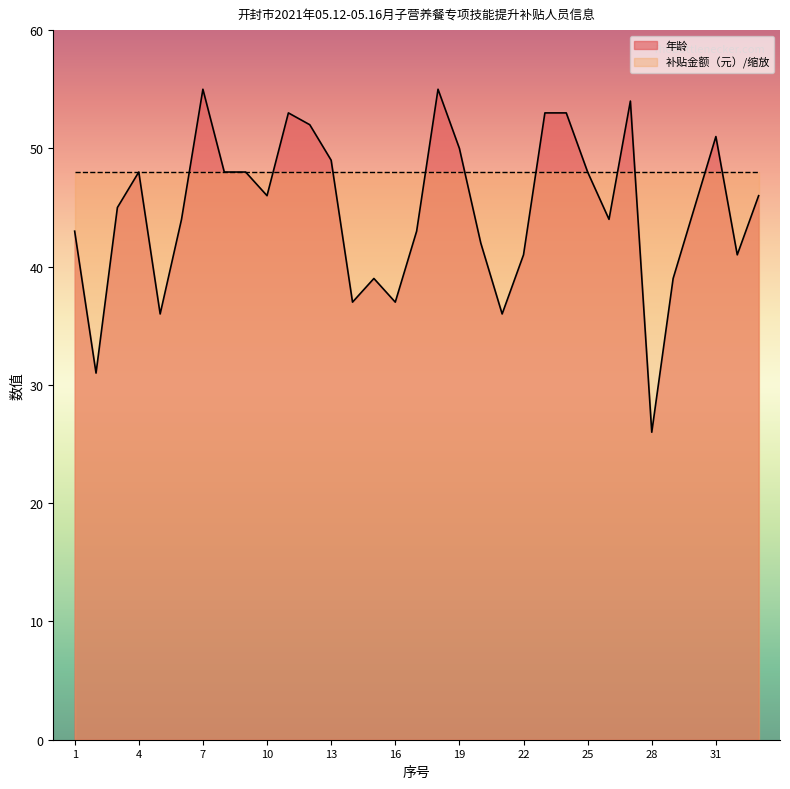

Reading right to left, extract all data points from this chart.

46	41	51	45	39	26	54	44	48	53	53	41	36	42	50	55	43	37	39	37	49	52	53	46	48	48	55	44	36	48	45	31	43